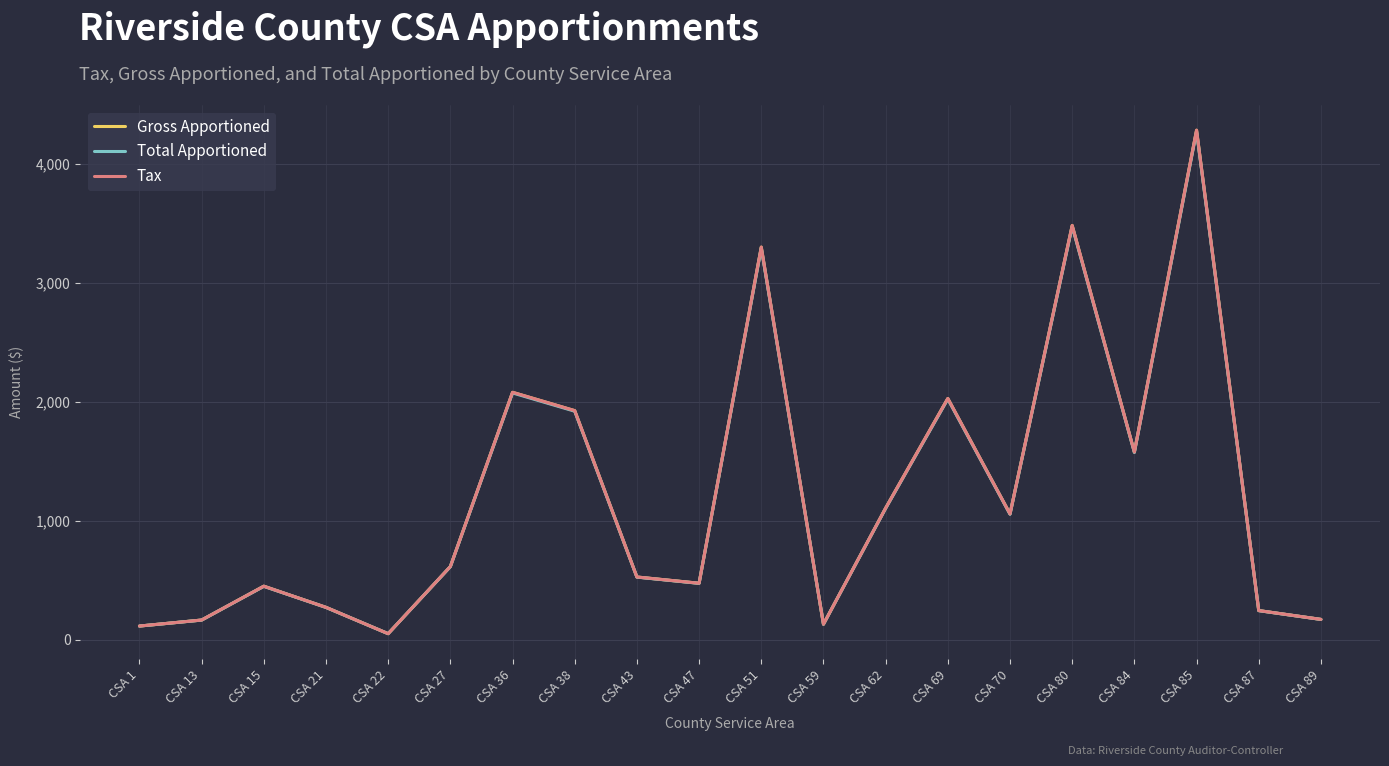

Is the value of Tax at CSA 15 greater than the value of Total Apportioned at CSA 80?

No